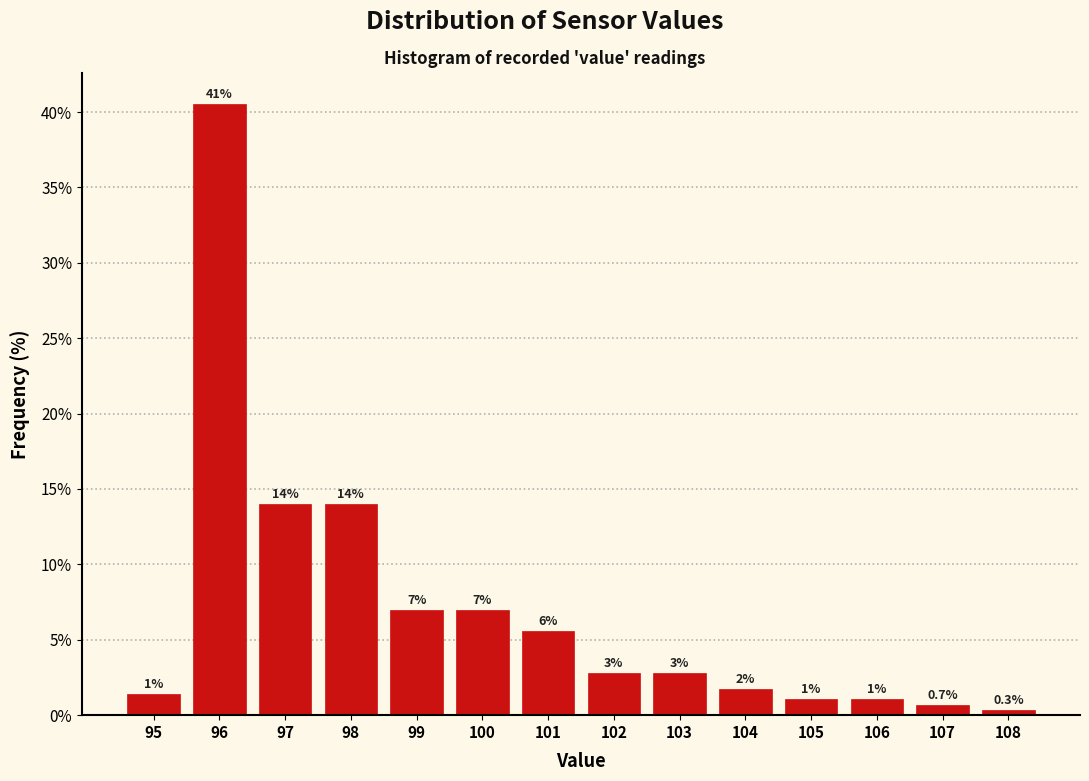

Which has a higher value, 101 or 103?

101